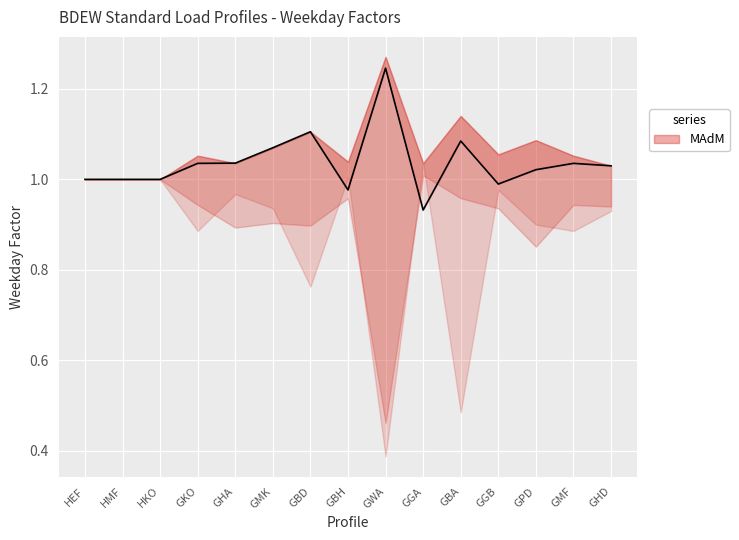

What is the approximate value at GPD?

1.0